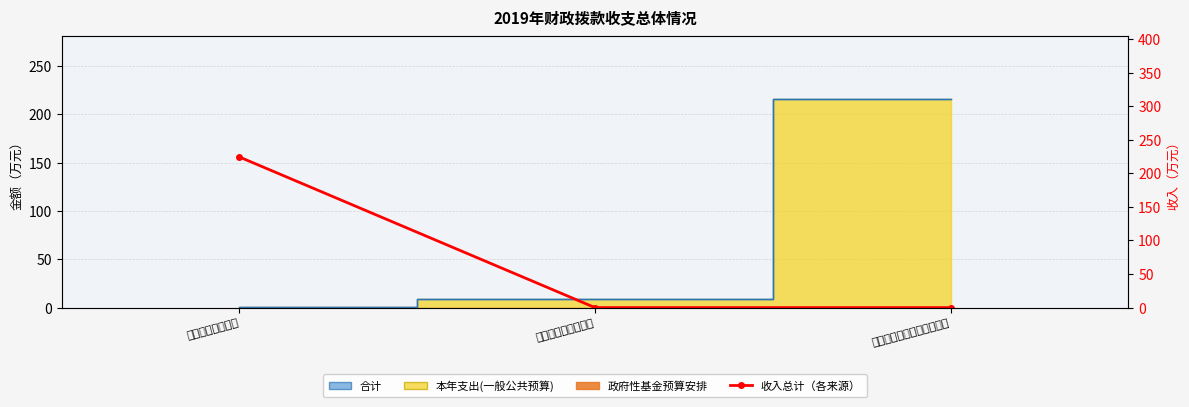

Is it true that the value at 一、一般公共服务 is 224.5?

True